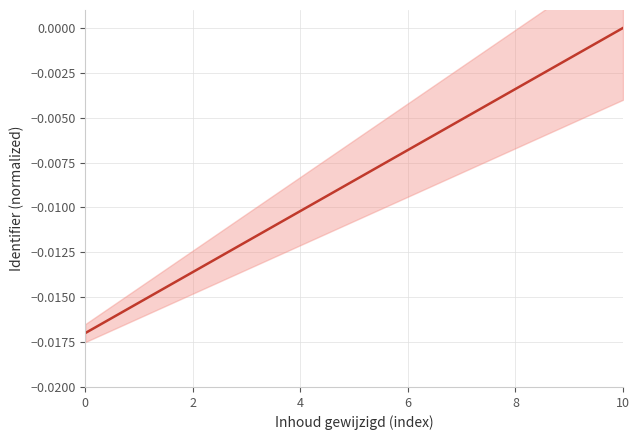

Between 2 and 0, which is larger?

2